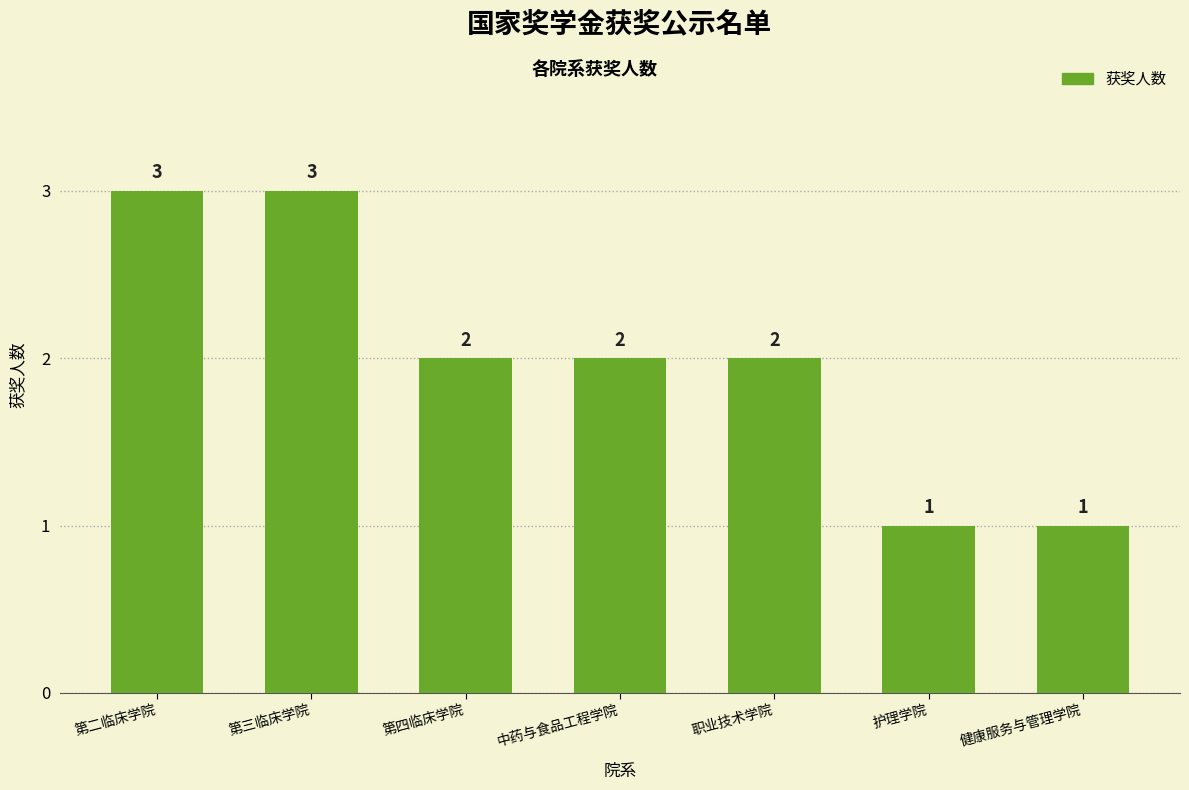

What is the difference between the maximum and minimum values?

2